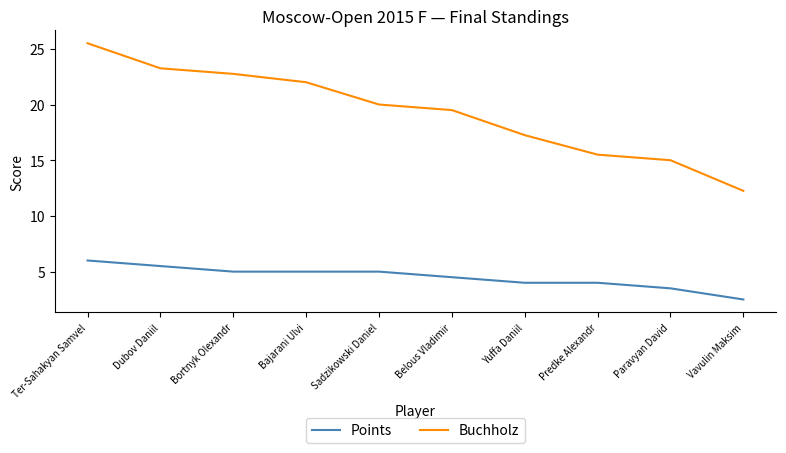

How many Points values are between 4 and 5?

6